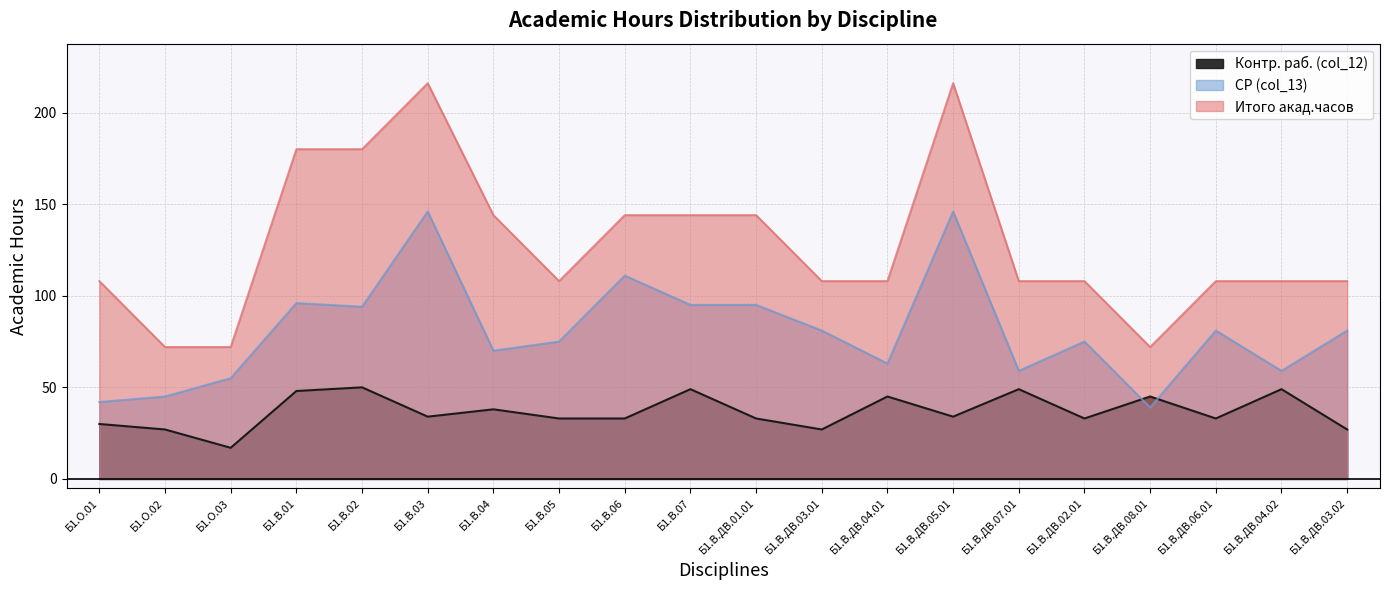

True or false: Итого акад.часов has more than 1 points higher than both neighbors.

True